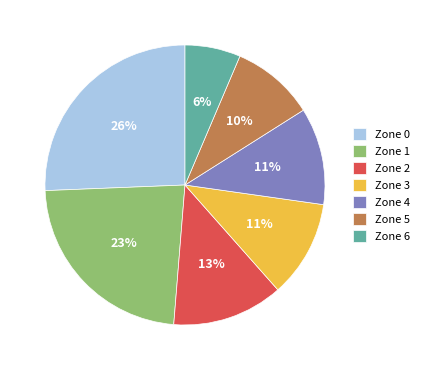

Combined, do Zone 2 and Zone 0 account for over 50%?

No